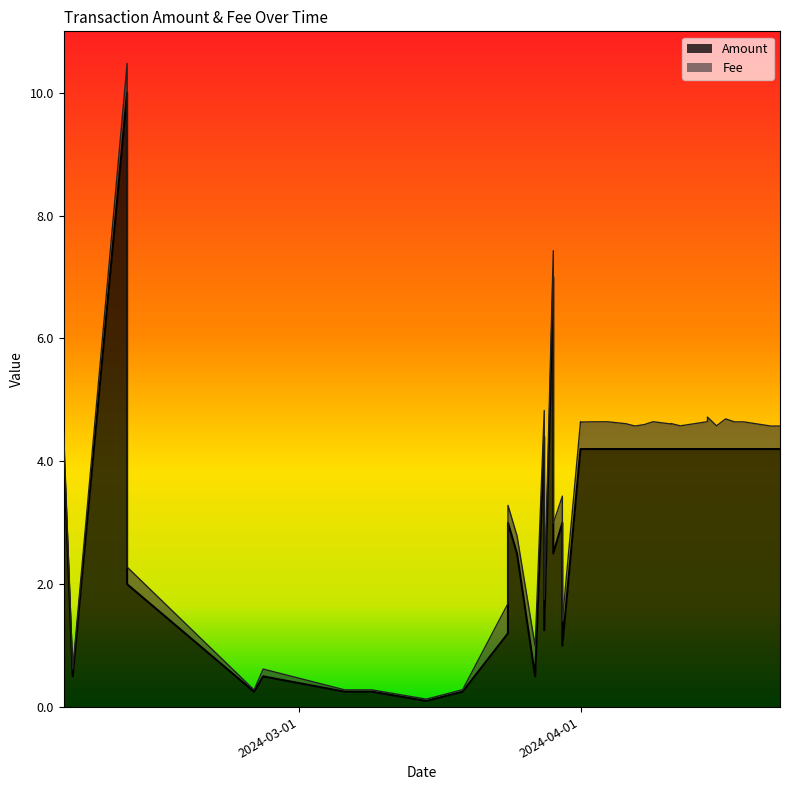

What is the value of the Fee point at the 10th from the left?

0.4